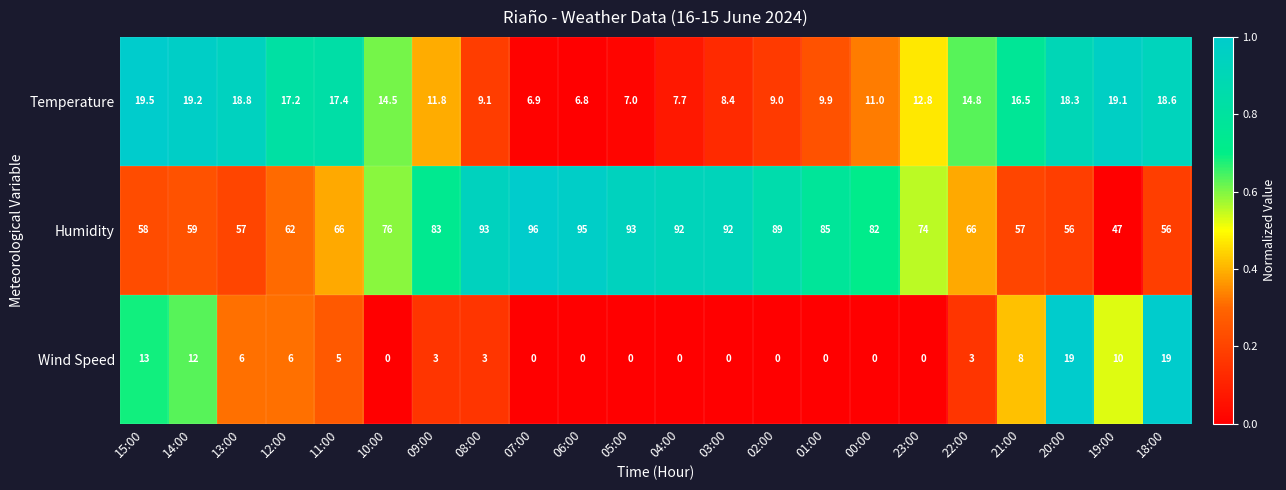

Where is Wind Speed nearest to the value 9?

21:00